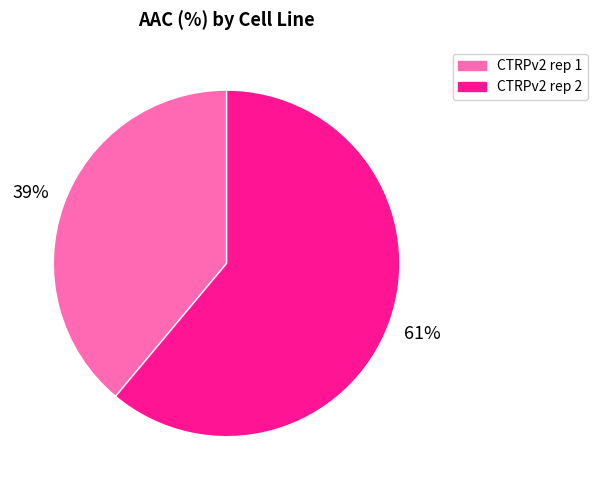

What is the majority slice?

CTRPv2 rep 2